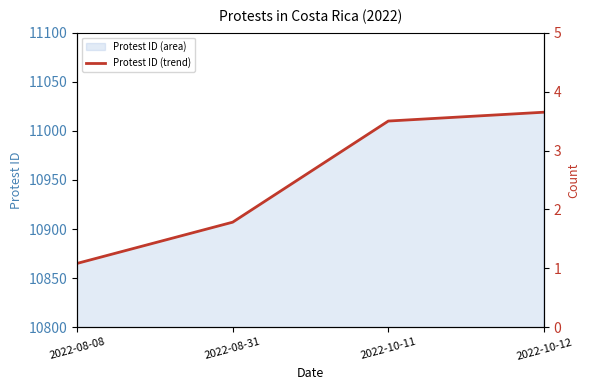

Reading left to right, what are all the values shown in this chart?

2022-08-08=10865	2022-08-31=10907	2022-10-11=11010	2022-10-12=11019